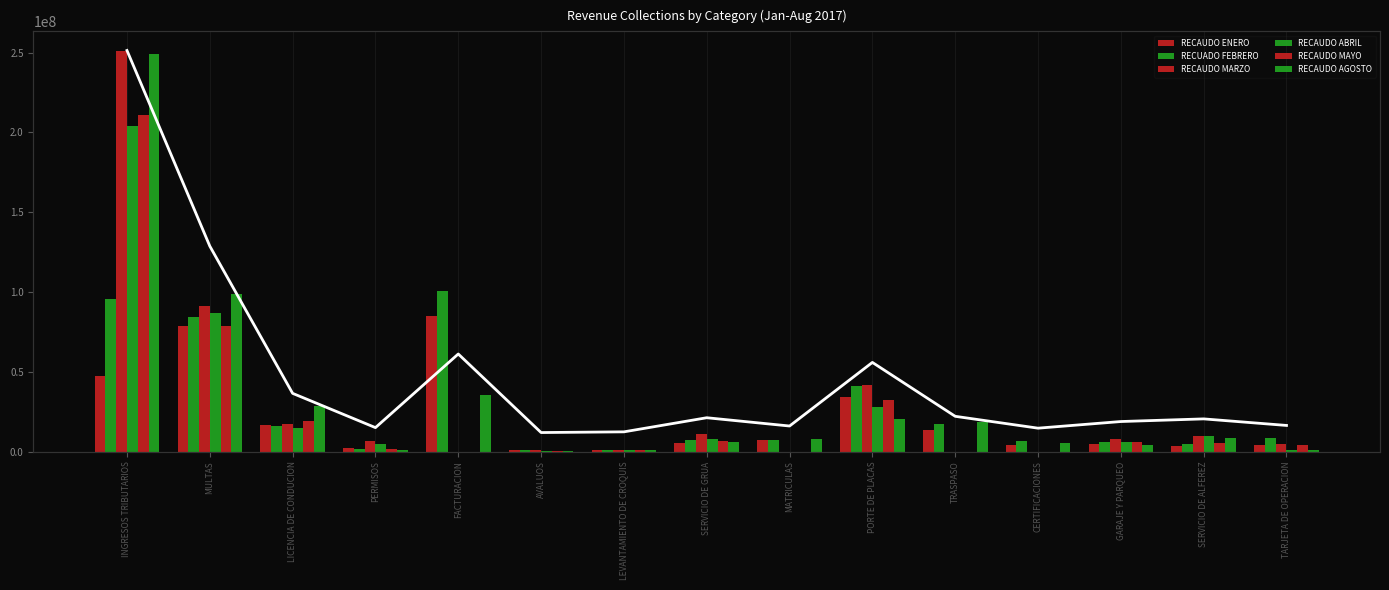

The RECAUDO ENERO series shows 78685180 at MULTAS. True or false?

True